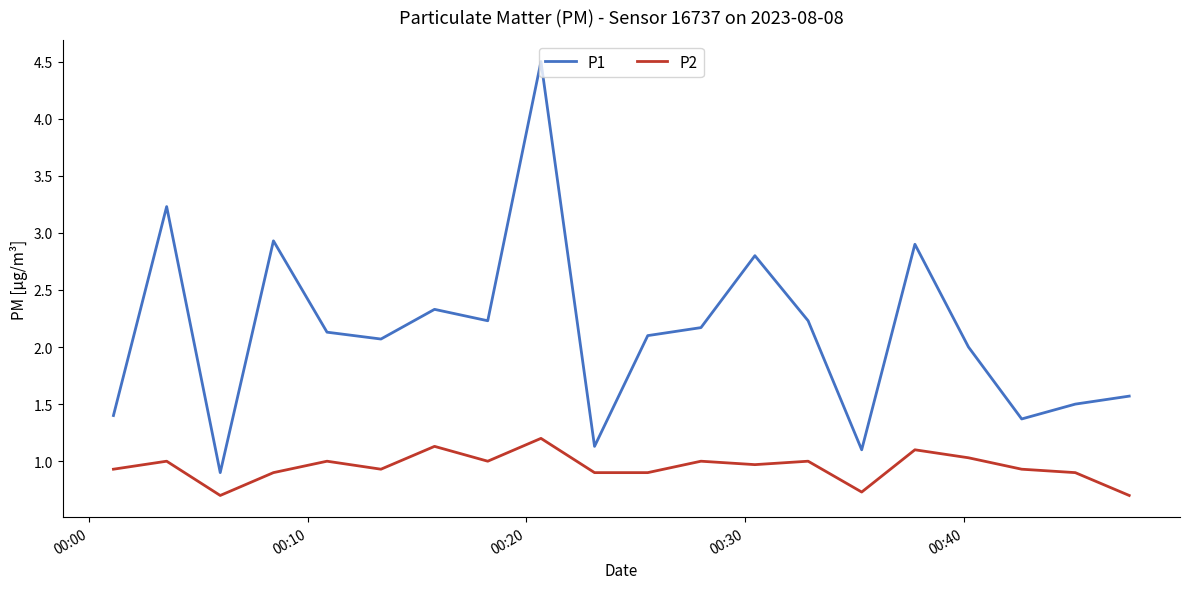

Reading right to left, what are all the values shown in this chart?

P1: 1.6	1.5	1.4	2.0	2.9	1.1	2.2	2.8	2.2	2.1	1.1	4.5	2.2	2.3	2.1	2.1	2.9	0.9	3.2	1.4
P2: 0.7	0.9	0.9	1.0	1.1	0.7	1.0	1.0	1.0	0.9	0.9	1.2	1.0	1.1	0.9	1.0	0.9	0.7	1.0	0.9